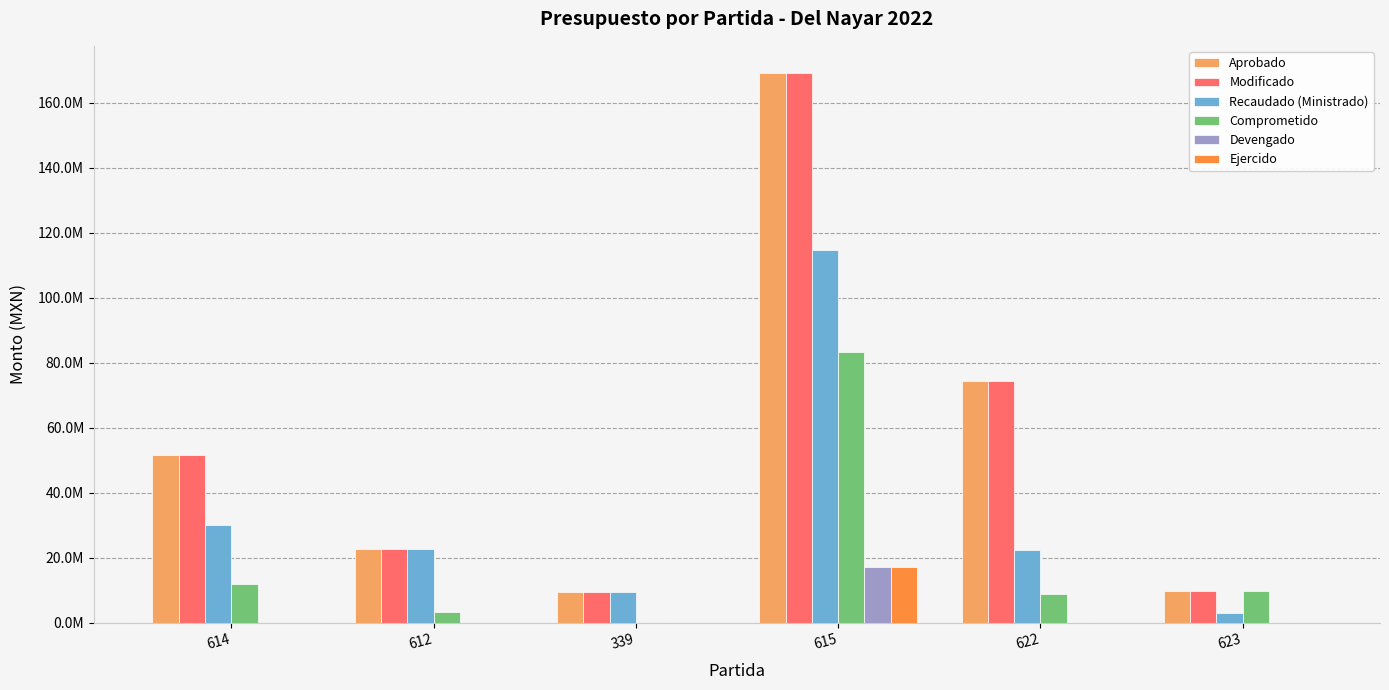

Is it true that Recaudado (Ministrado) equals 114845481.8 at 615?

True